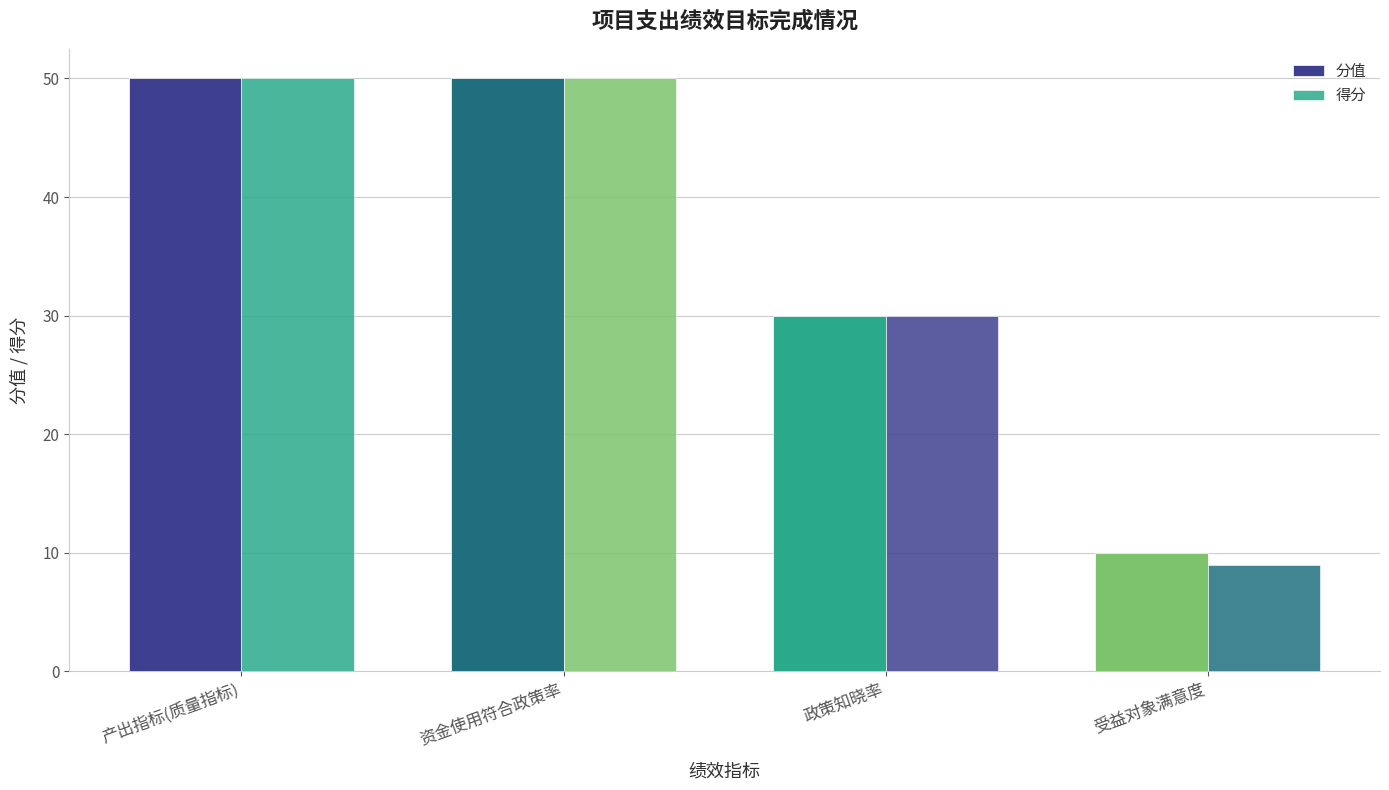

How many values in the 得分 series are below 50?

2